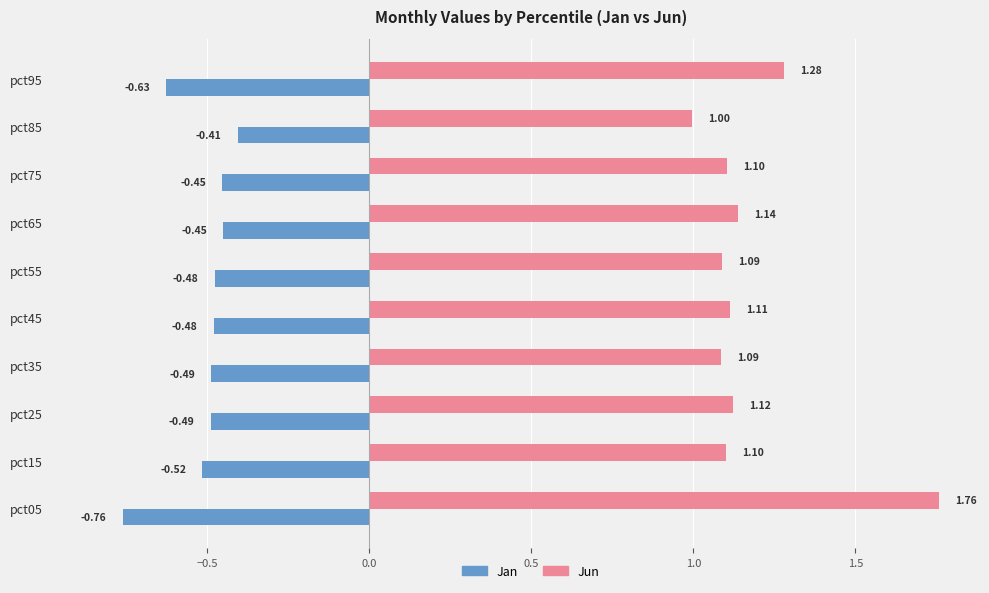

What is the average value of the Jun series?

1.2